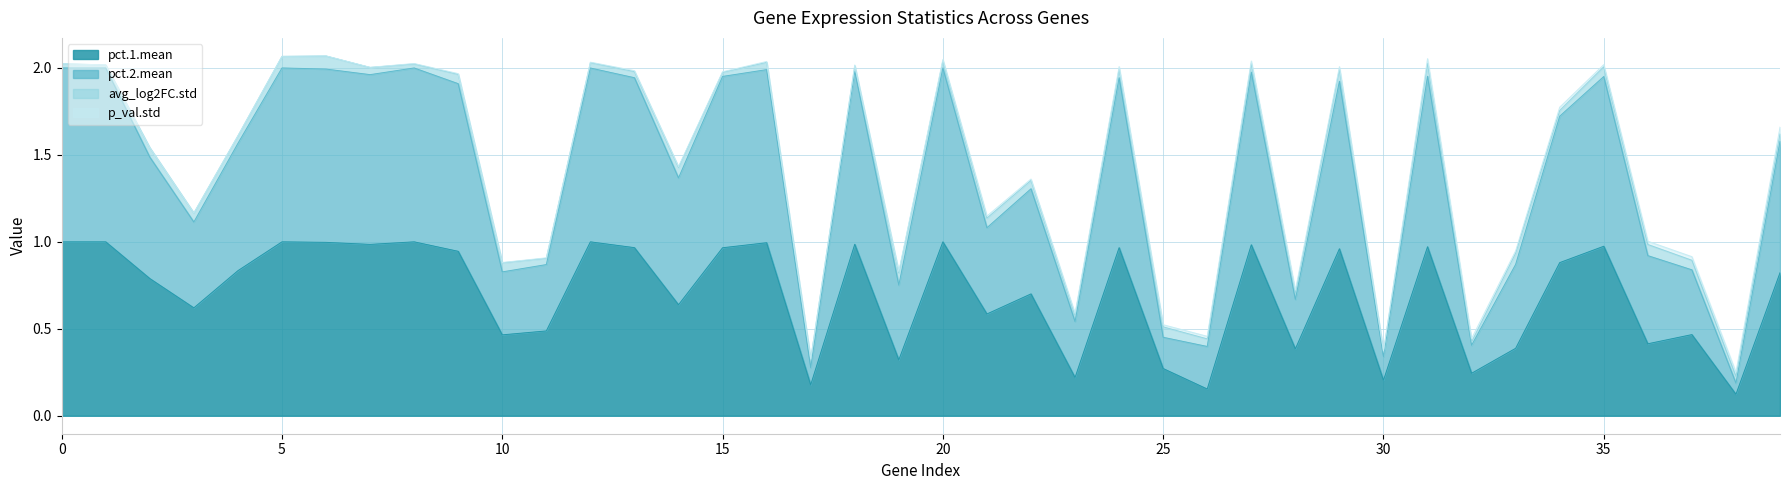

The value of pct.1.mean at 20 is 0.5. True or false?

False